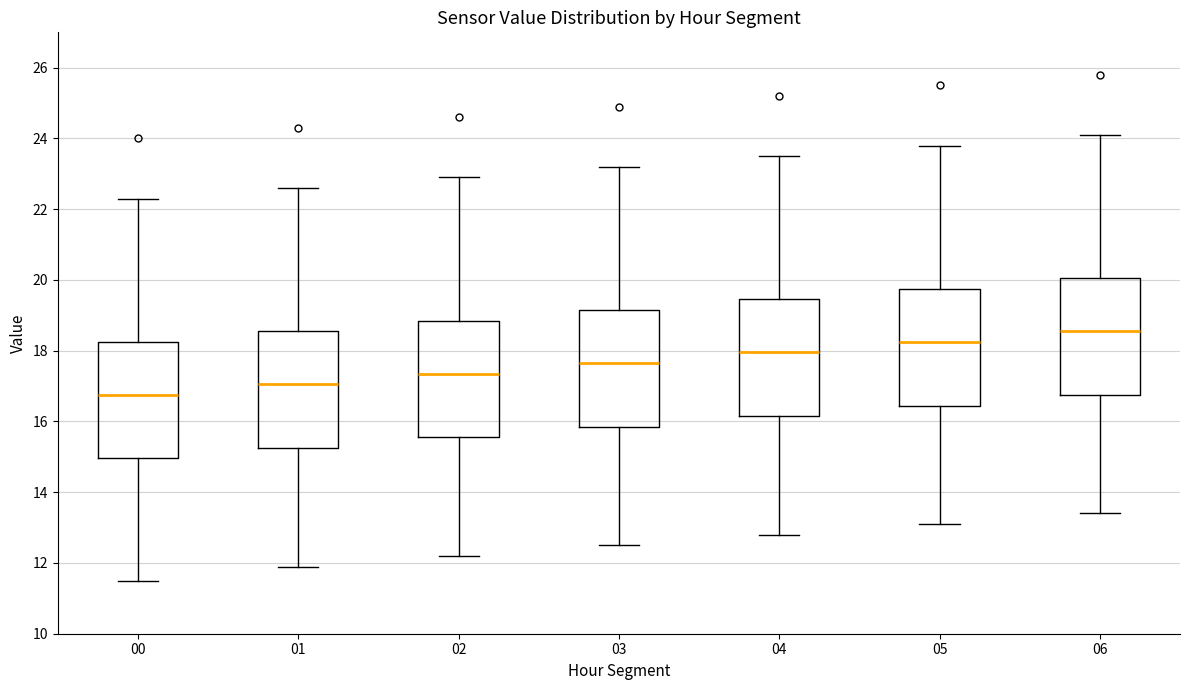

Which box has the highest median line?

06